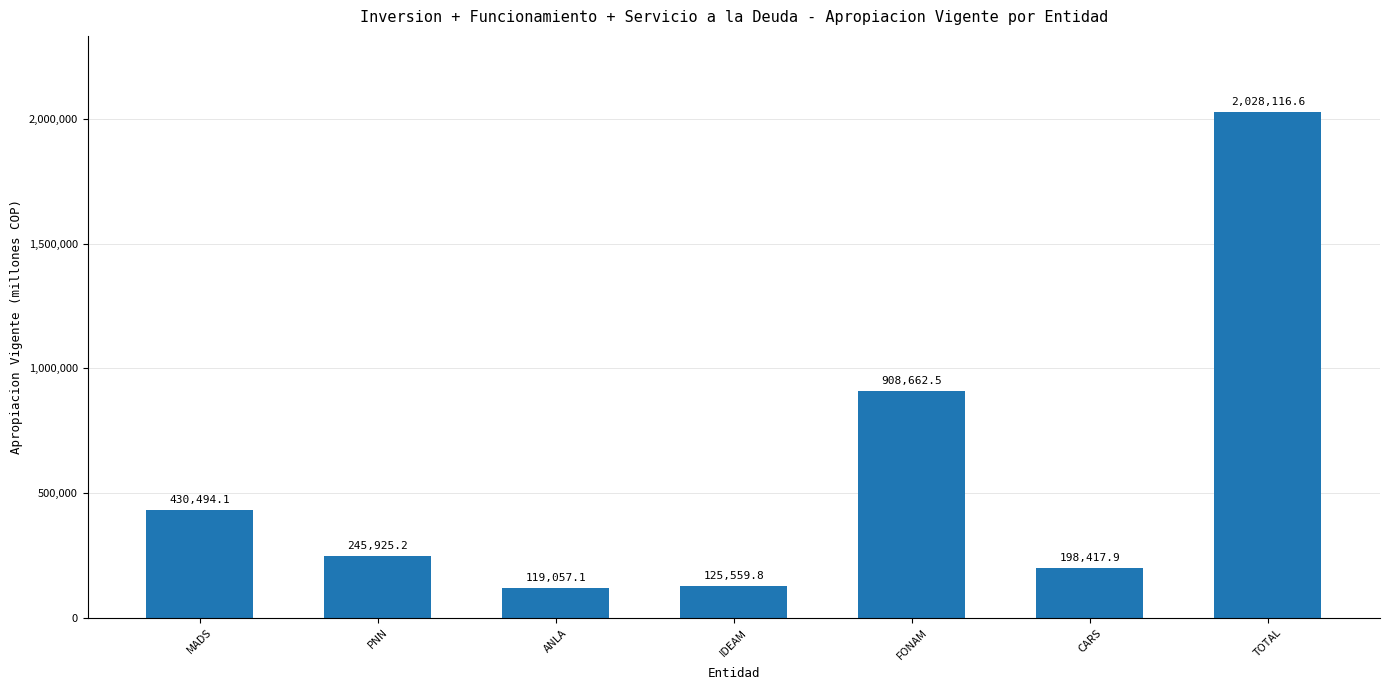

Where is the data nearest to the value 1073586?

FONAM